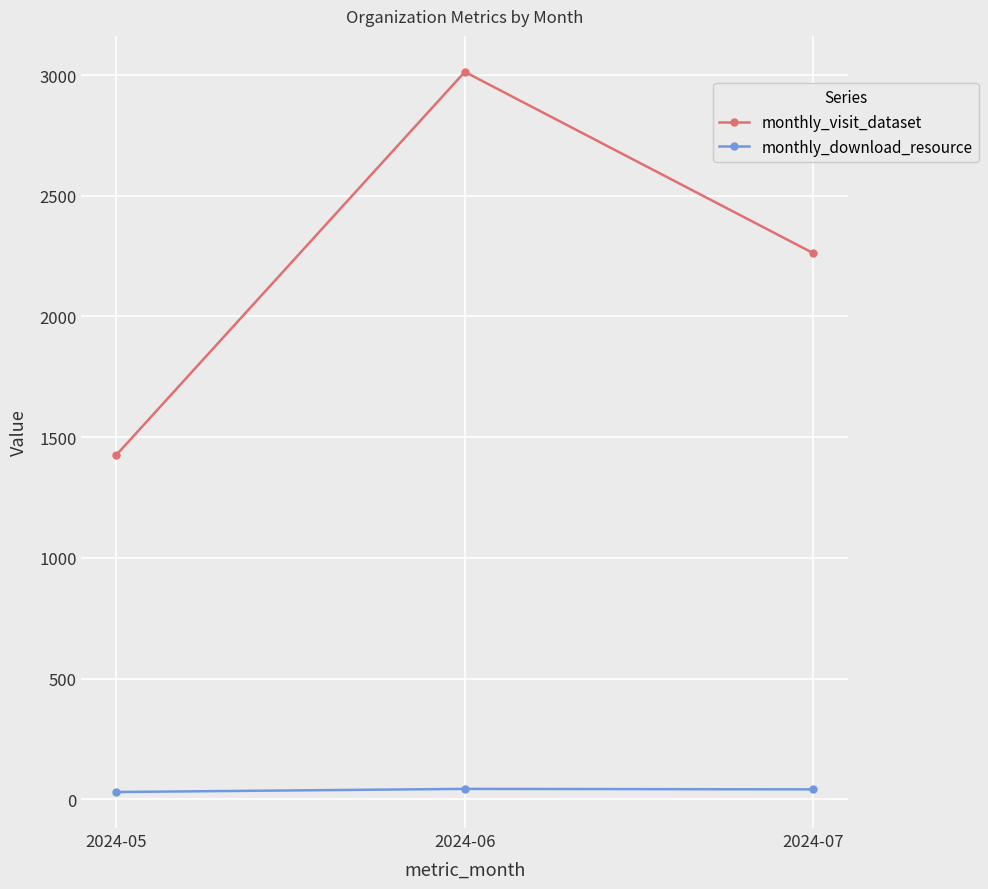

Which category has the lowest value in the monthly_visit_dataset series?

2024-05